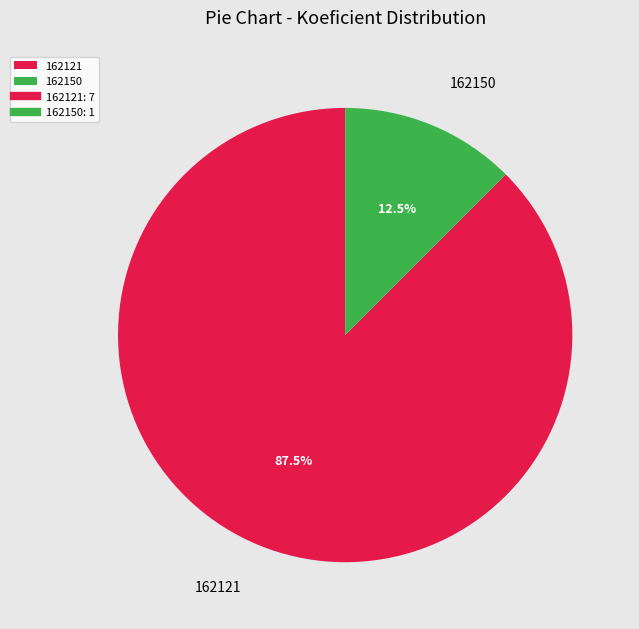

Rank the categories by value from highest to lowest.

162121, 162150